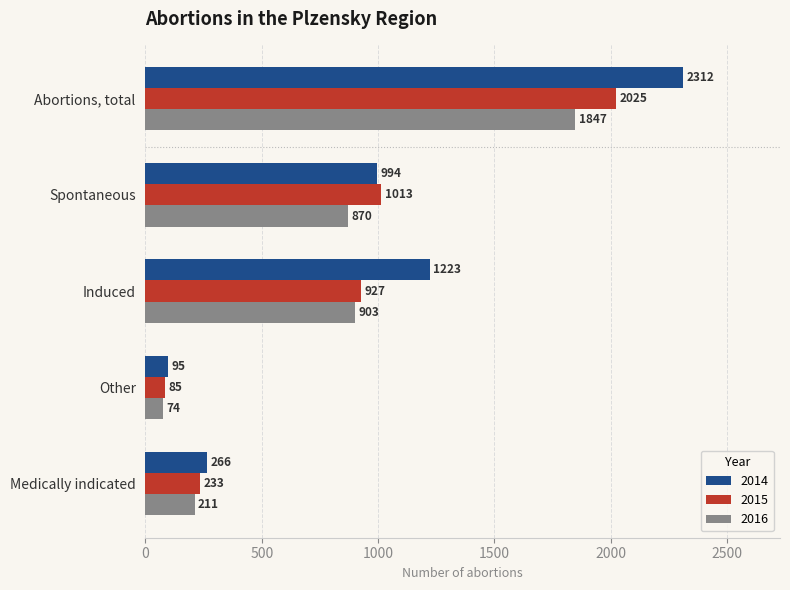

What is the maximum value shown in the chart?

2312